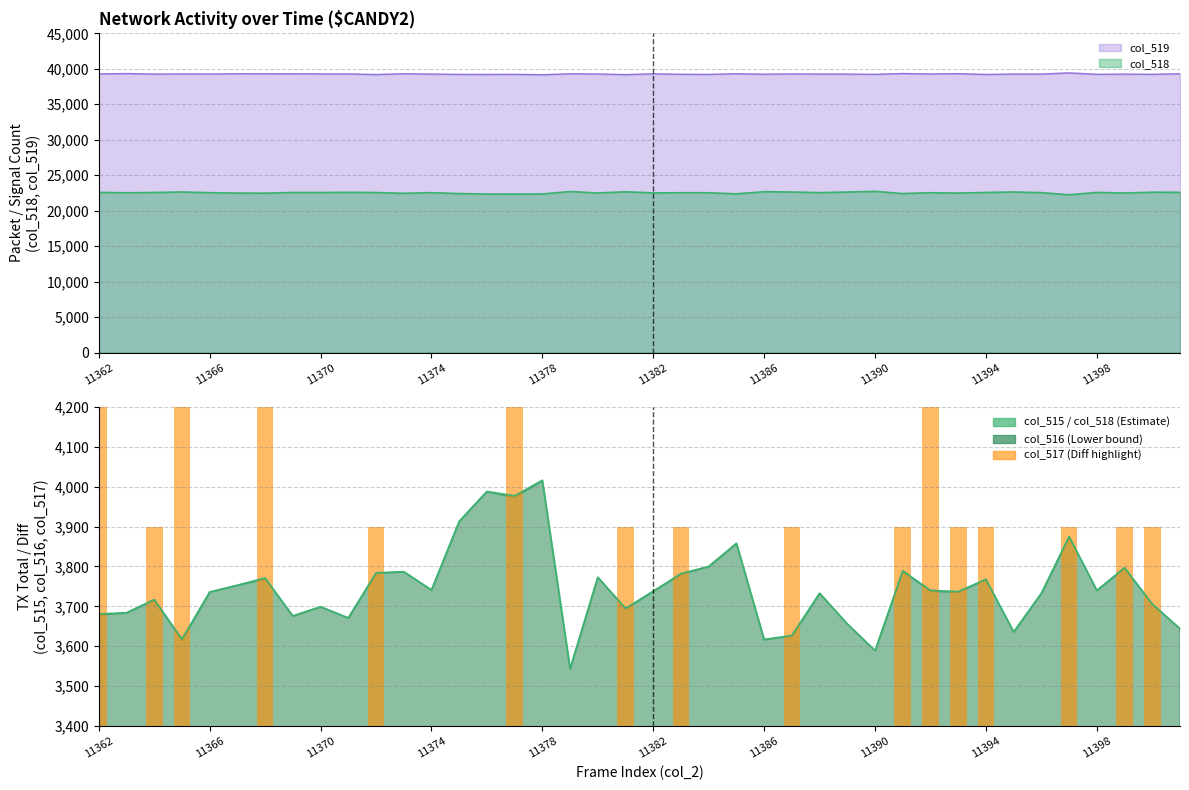

At which label does col_517 (scaled) reach its minimum?

11366